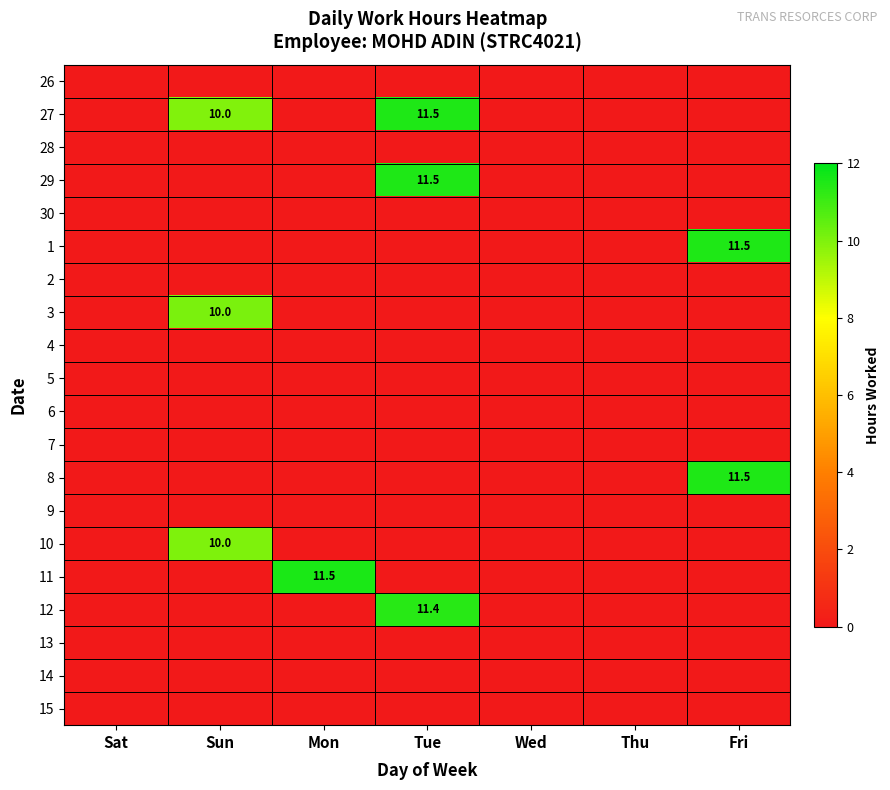

The value of 12 at Tue is 19.5. True or false?

False